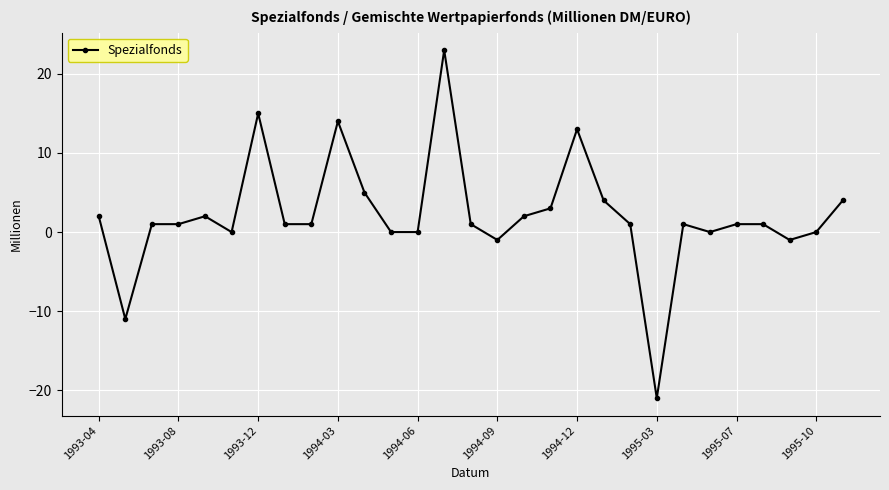

How many lines are shown in the chart?

1